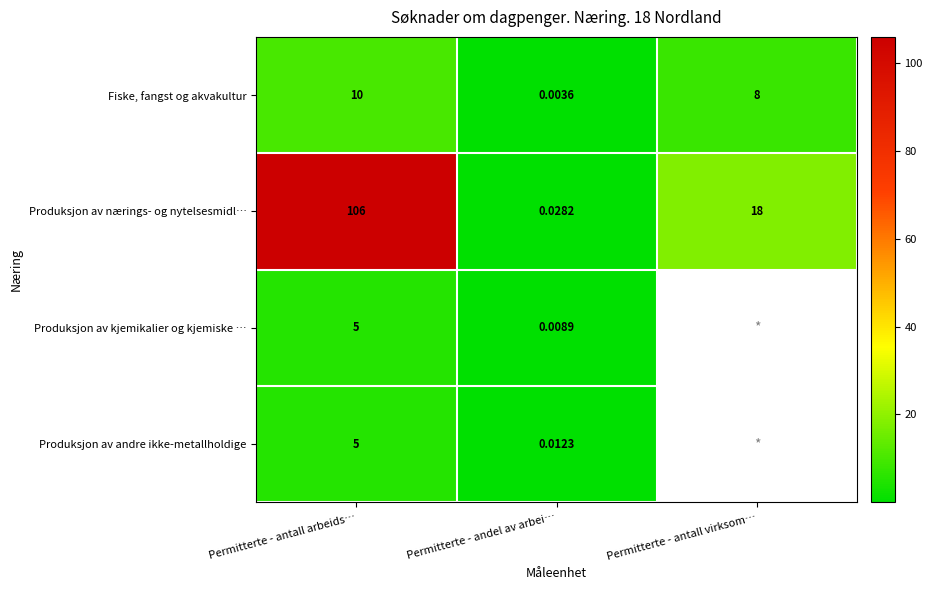

At which label does Produksjon av nærings- og nytelsesmidl… first exceed 18?

Permitterte - antall arbeids…